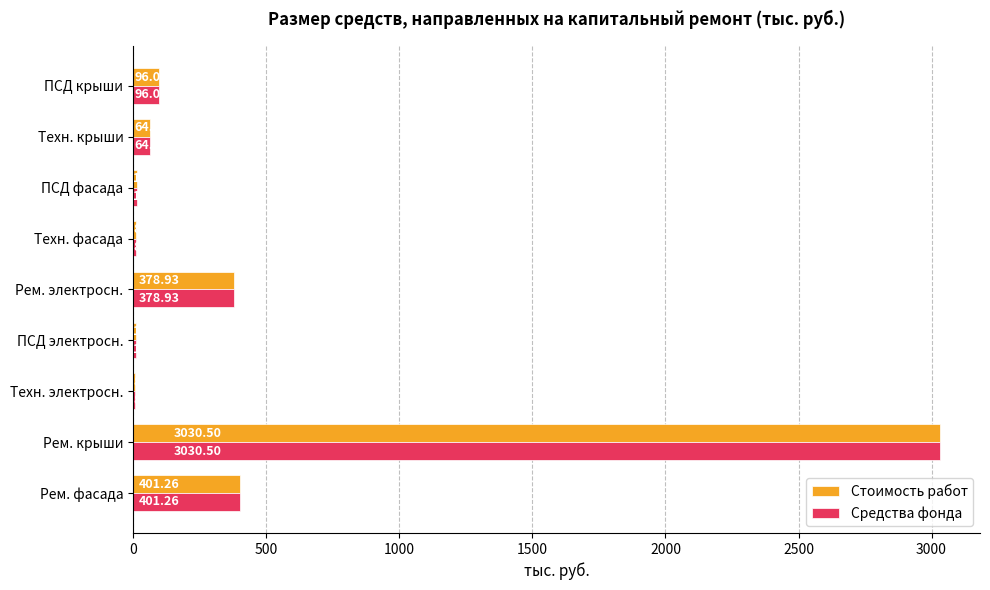

At which category is the sum across all series the highest?

Рем. крыши